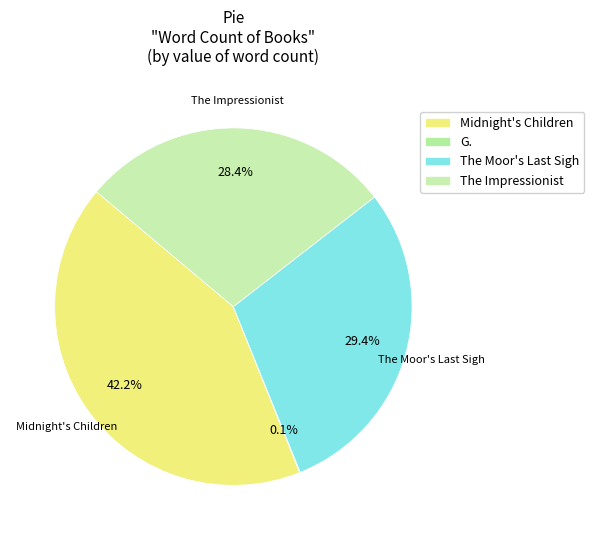

Is the sum of Midnight's Children and The Impressionist greater than half?

Yes